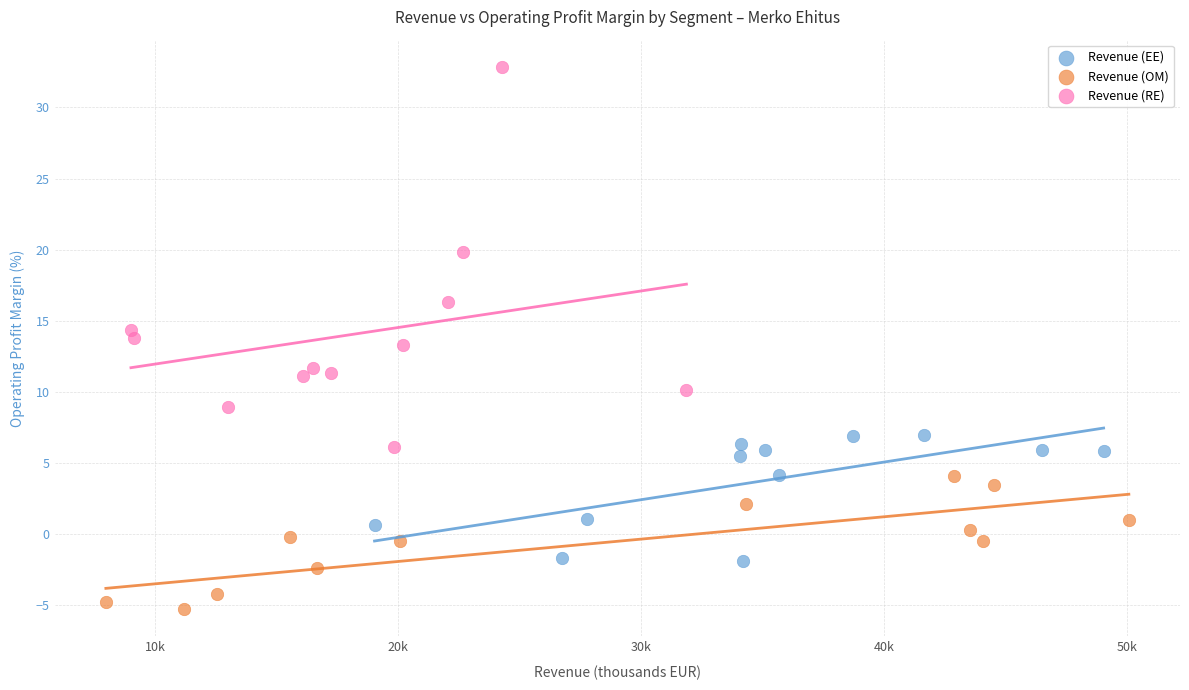

Which series has the largest Y range (max minus min)?

Revenue (RE)